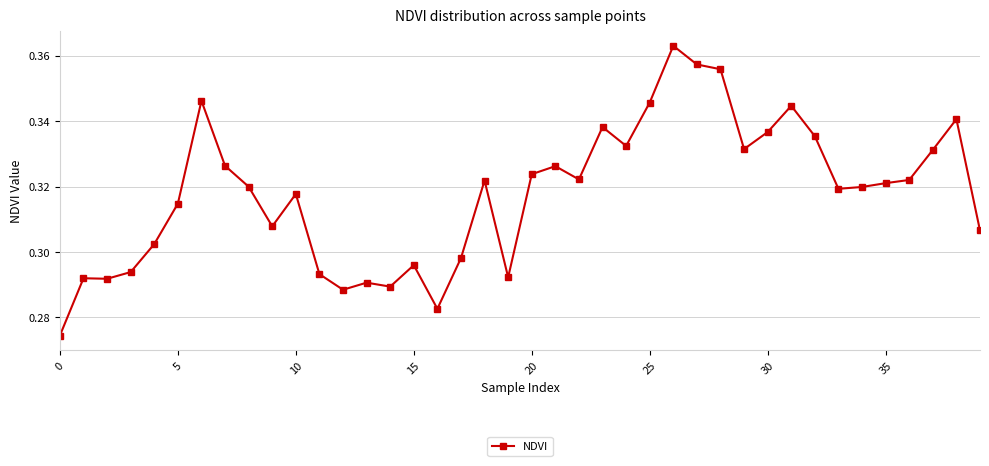

How many values are between 0 and 1?

40